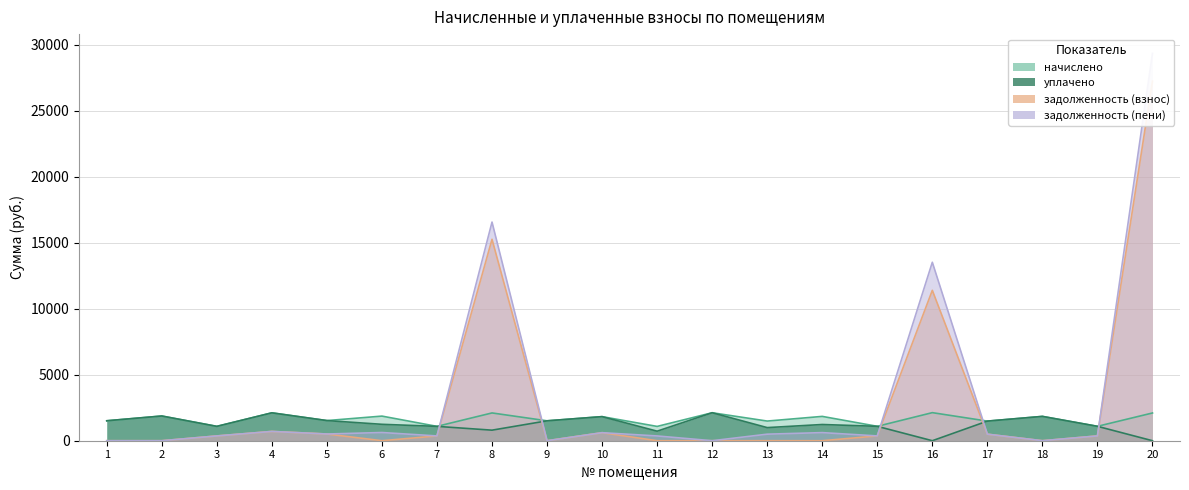

List the series in order of their peak value, highest first.

задолженность (пени), задолженность (взнос), начислено, уплачено